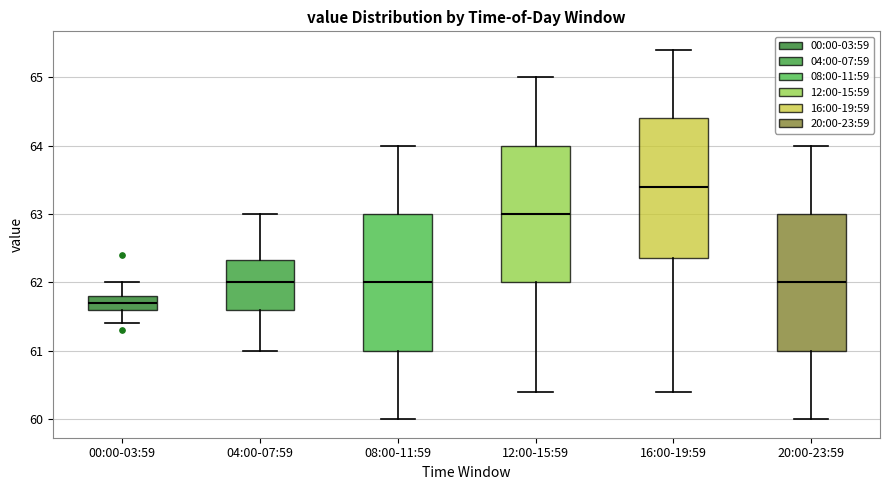

Reading left to right, transcribe this box plot: for each box, give where its median line is, the range the box spans, and where its two whiskers end, as read against the y-axis. The values are not printed on the chart, so give them approximately, as read against the axis.

00:00-03:59: median 61.7, box 61.6 to 61.8, whiskers 61.4 to 62.0
04:00-07:59: median 62.0, box 61.6 to 62.3, whiskers 61.0 to 63.0
08:00-11:59: median 62.0, box 61.0 to 63.0, whiskers 60.0 to 64.0
12:00-15:59: median 63.0, box 62.0 to 64.0, whiskers 60.4 to 65.0
16:00-19:59: median 63.4, box 62.4 to 64.4, whiskers 60.4 to 65.4
20:00-23:59: median 62.0, box 61.0 to 63.0, whiskers 60.0 to 64.0